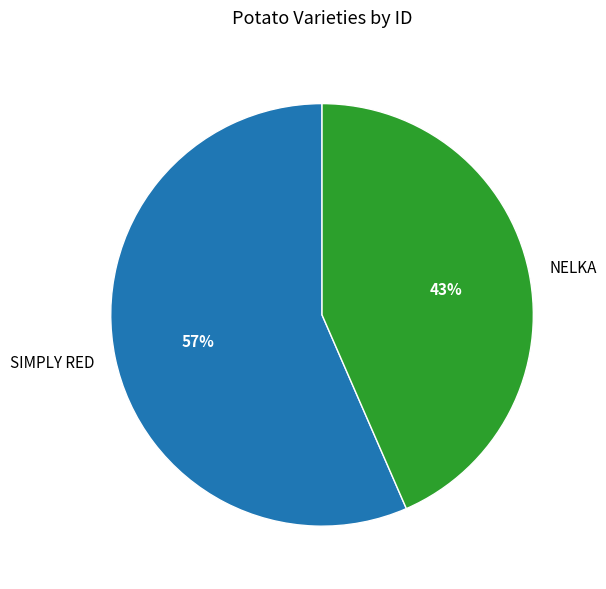

To the nearest percent, what is the average slice percentage?

50%